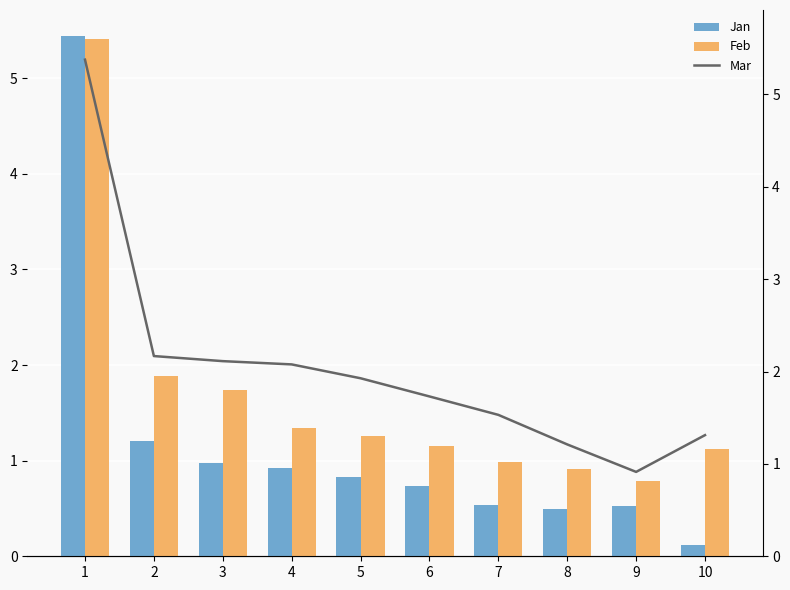

List the labels in order of Mar value, smallest first.

9, 8, 10, 7, 6, 5, 4, 3, 2, 1